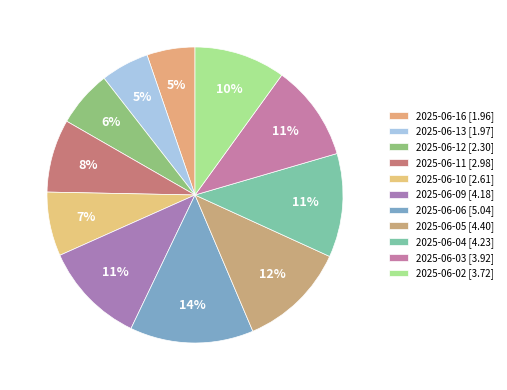

Is it true that 2025-06-03 is 11% of the pie?

True